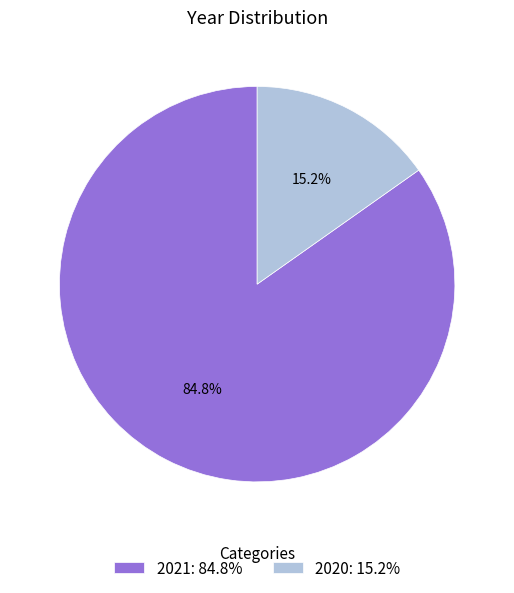

How many segments does this pie chart have?

2